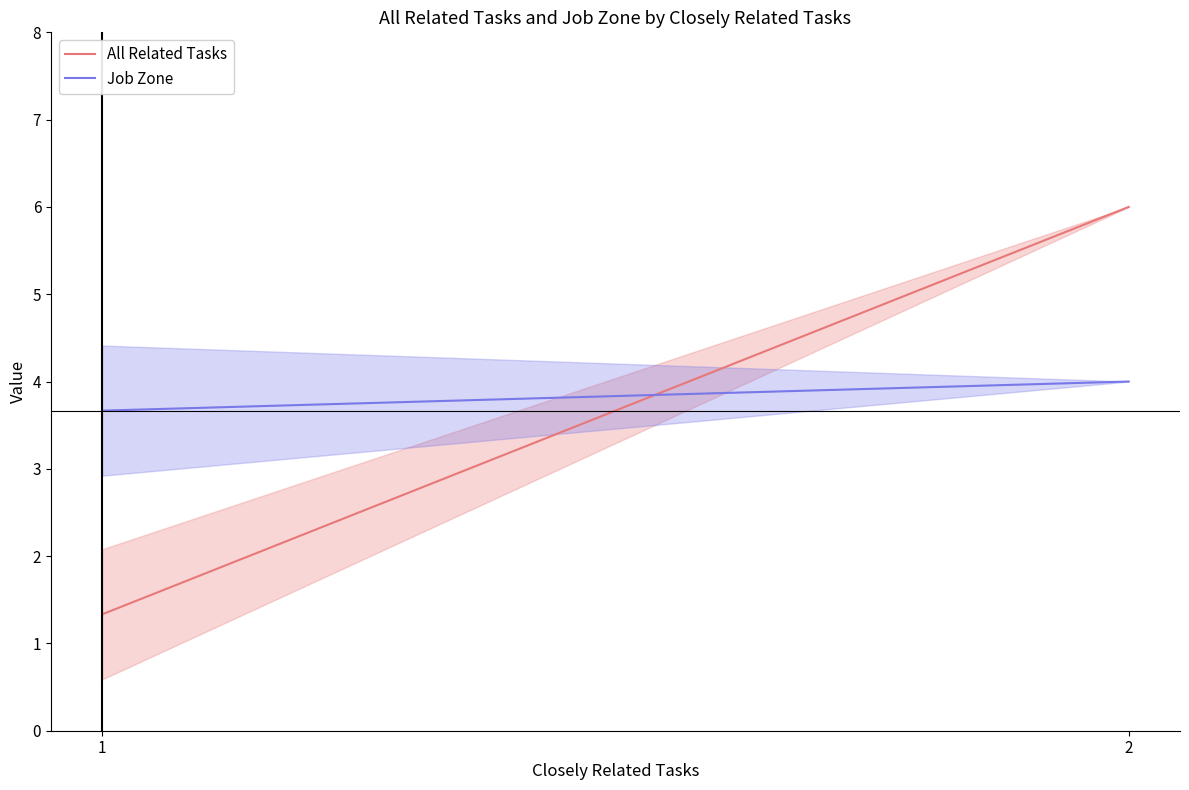

What are all the series names shown in the legend?

All Related Tasks, Job Zone